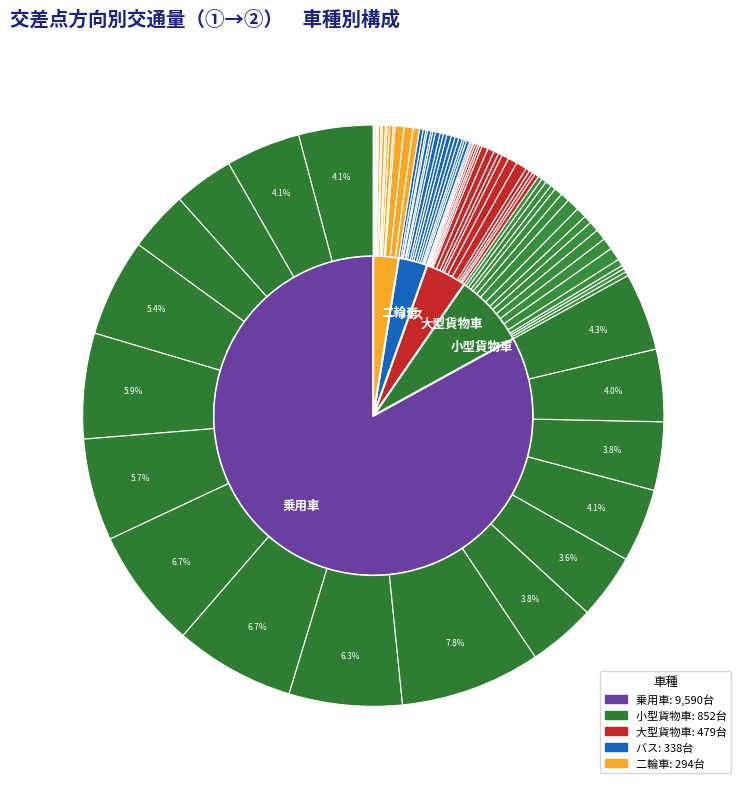

To the nearest percent, what percentage of the pie is 12:00-13:00?

8%